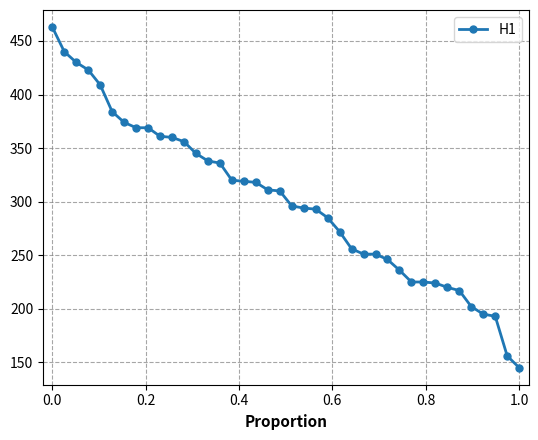

What is the value of the 1st point from the left?

463